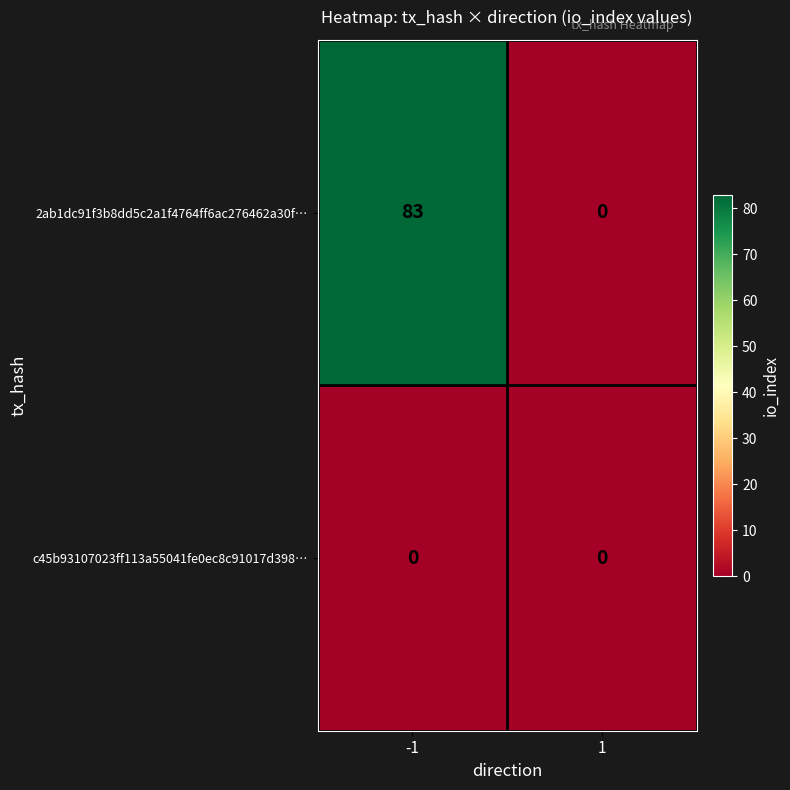

What value does the 2ab1dc91f3b8dd5c2a1f4764ff6ac276462a30f… series have at -1, to the nearest 10?

80